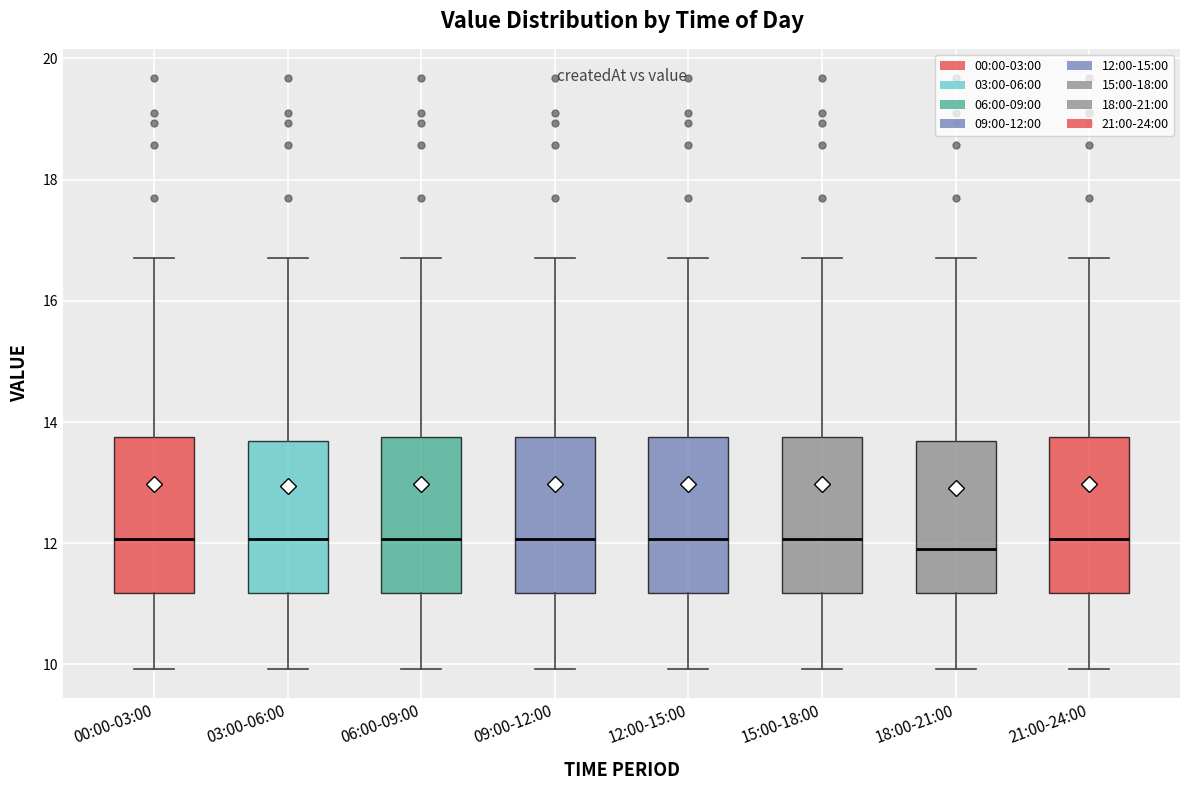

Reading left to right, read every box against the y-axis: the position of its median line, the range the box covers, and the ends of its whiskers. The values are not printed on the chart, so give them approximately, as read against the axis.

00:00-03:00: median 12.0, box 11.2 to 13.8, whiskers 10.0 to 16.8
03:00-06:00: median 12.0, box 11.2 to 13.6, whiskers 10.0 to 16.8
06:00-09:00: median 12.0, box 11.2 to 13.8, whiskers 10.0 to 16.8
09:00-12:00: median 12.0, box 11.2 to 13.8, whiskers 10.0 to 16.8
12:00-15:00: median 12.0, box 11.2 to 13.8, whiskers 10.0 to 16.8
15:00-18:00: median 12.0, box 11.2 to 13.8, whiskers 10.0 to 16.8
18:00-21:00: median 12.0, box 11.2 to 13.6, whiskers 10.0 to 16.8
21:00-24:00: median 12.0, box 11.2 to 13.8, whiskers 10.0 to 16.8